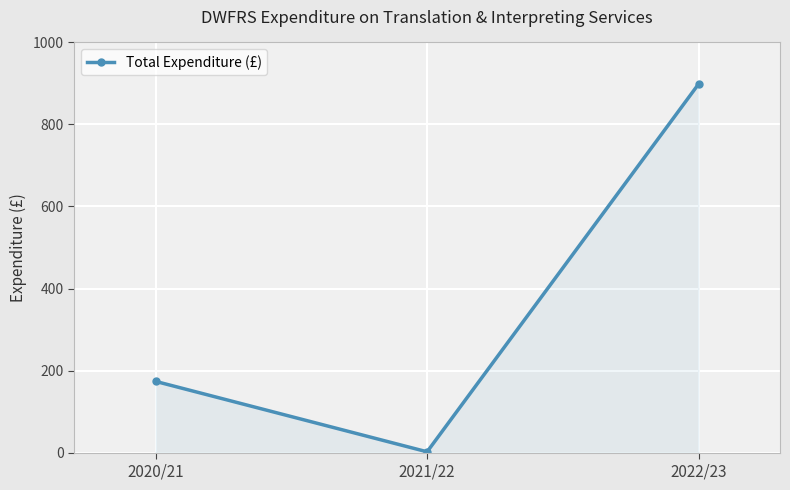

Reading left to right, extract all data points from this chart.

2020/21=173.6	2021/22=1.9	2022/23=898.6